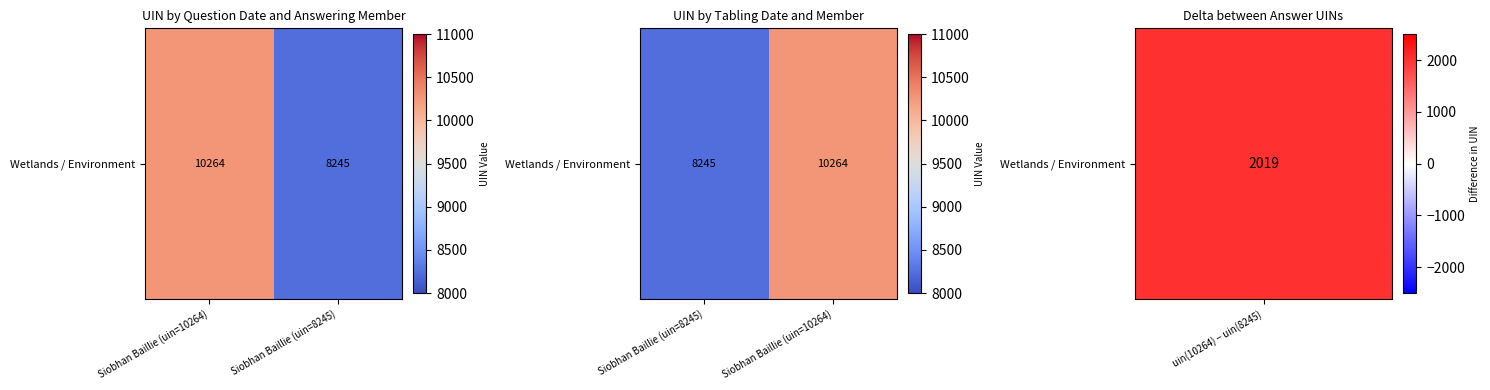

Approximately how many times larger is the value at Siobhan Baillie (uin=10264) compared to Siobhan Baillie (uin=8245)?

1.2